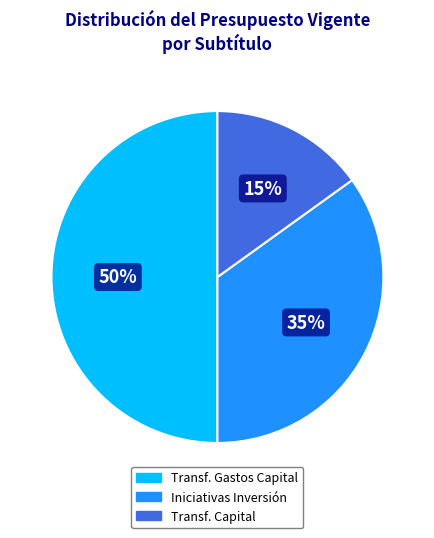

Is the sum of Iniciativas Inversión and Transf. Gastos Capital greater than half?

Yes